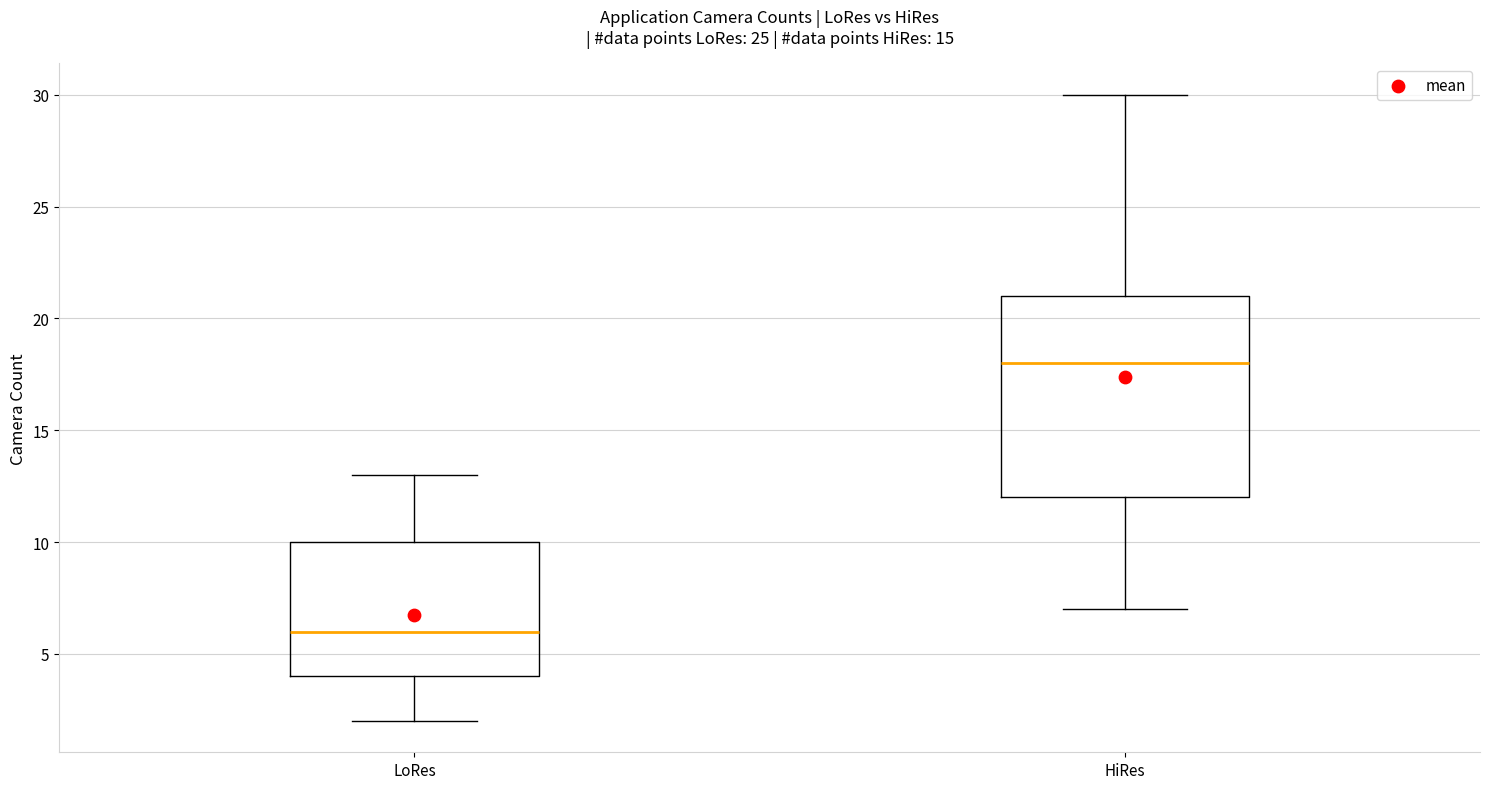

Reading left to right, transcribe this box plot: for each box, give where its median line is, the range the box spans, and where its two whiskers end, as read against the y-axis. The values are not printed on the chart, so give them approximately, as read against the axis.

LoRes: median 6, box 4 to 10, whiskers 2 to 13
HiRes: median 18, box 12 to 21, whiskers 7 to 30